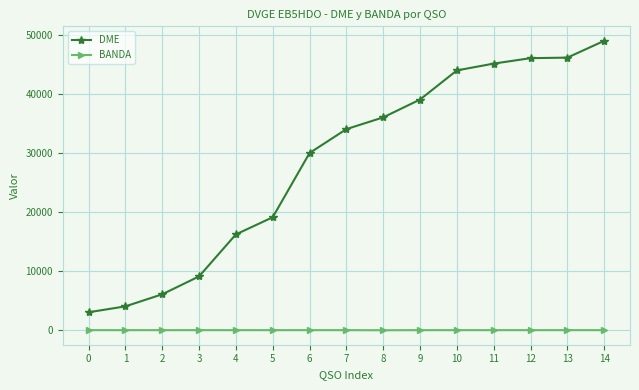

Rank the series by their average value, from highest to lowest.

DME, BANDA